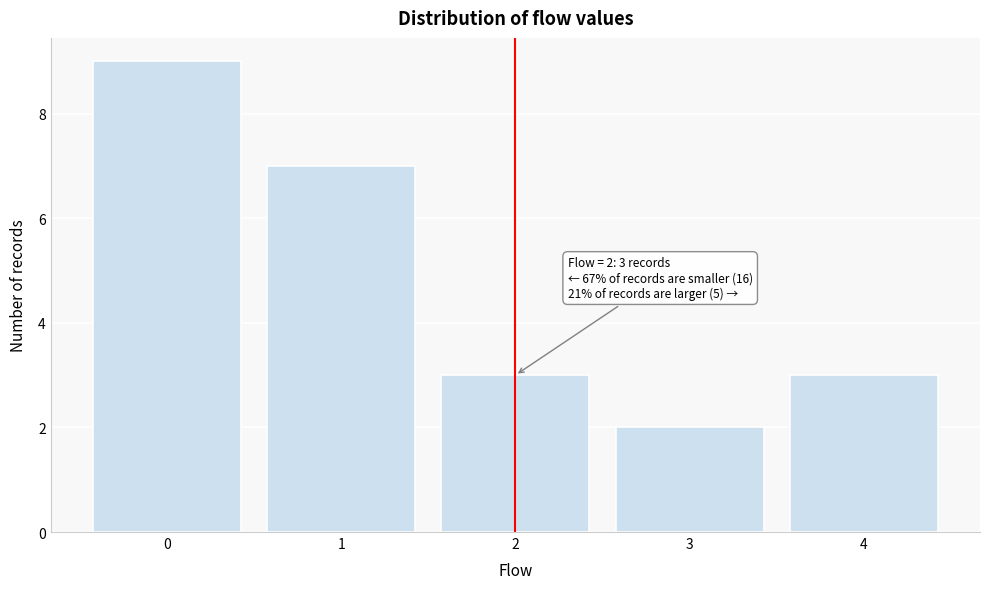

Which range on the x-axis has the tallest bar?

-0.5 to 0.5